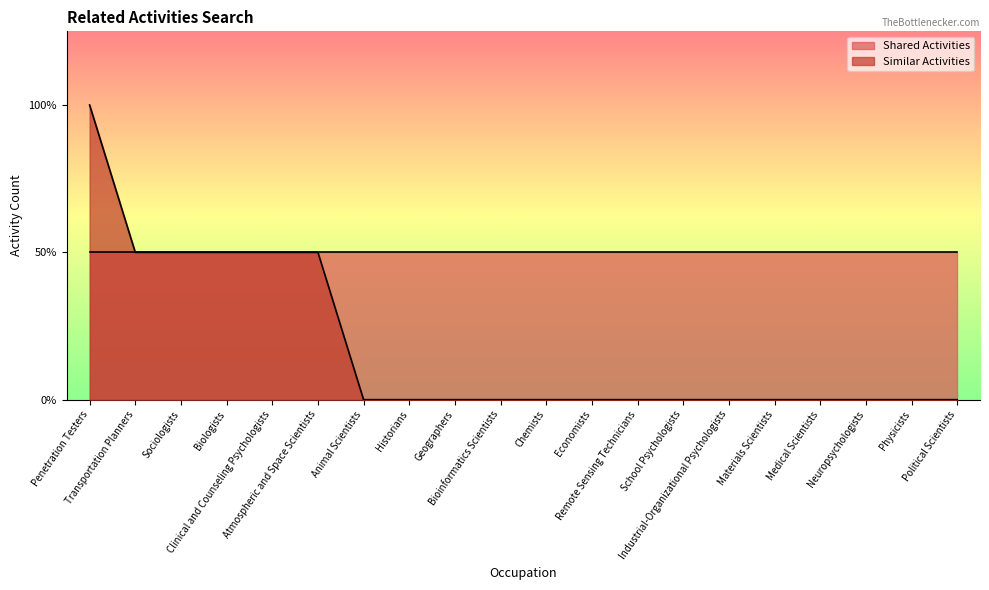

Does the chart have visible grid lines?

No